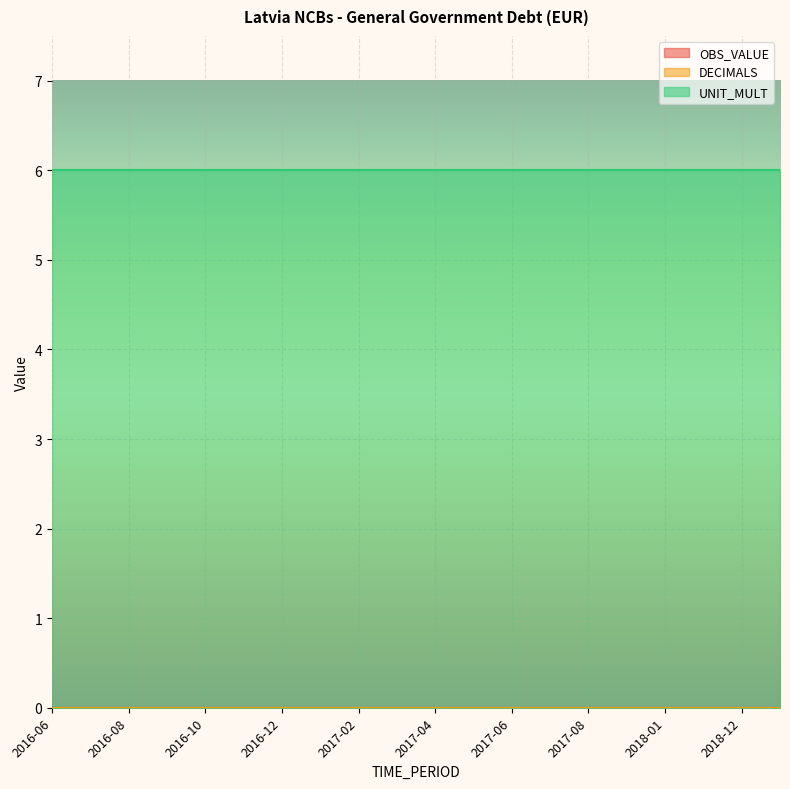

Which category has the lowest value in the DECIMALS series?

2016-06